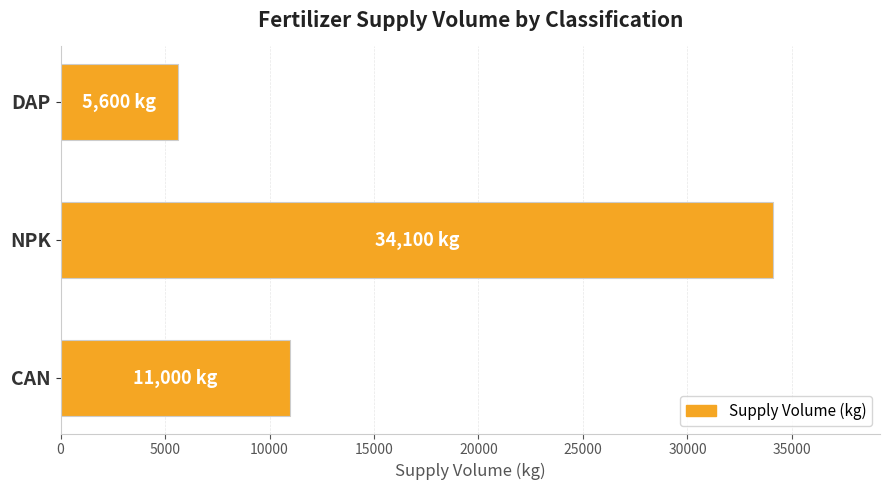

What is the greatest value displayed?

34100